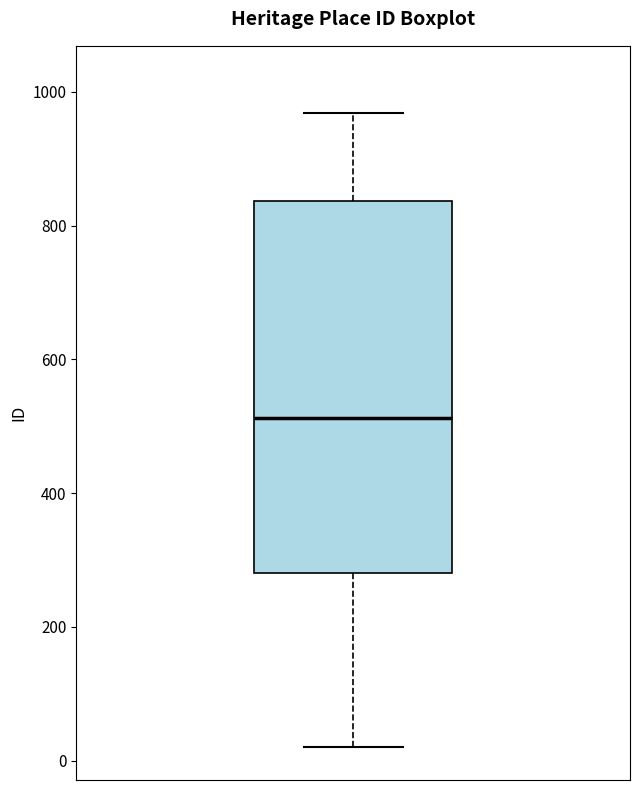

Transcribe this box plot: give where the median line is, the range the box spans, and where the two whiskers end, as read against the y-axis. The values are not printed on the chart, so give them approximately, as read against the axis.

median 520, box 280 to 840, whiskers 20 to 960